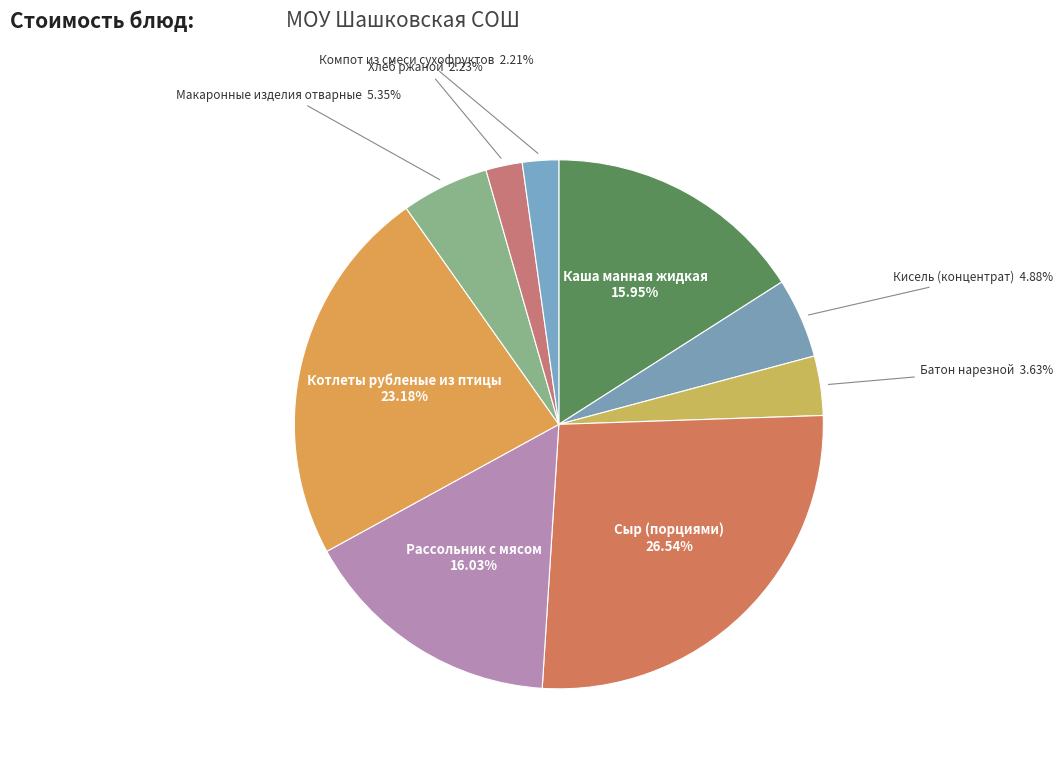

Combined, do Кисель (концентрат) and Рассольник с мясом account for over 50%?

No